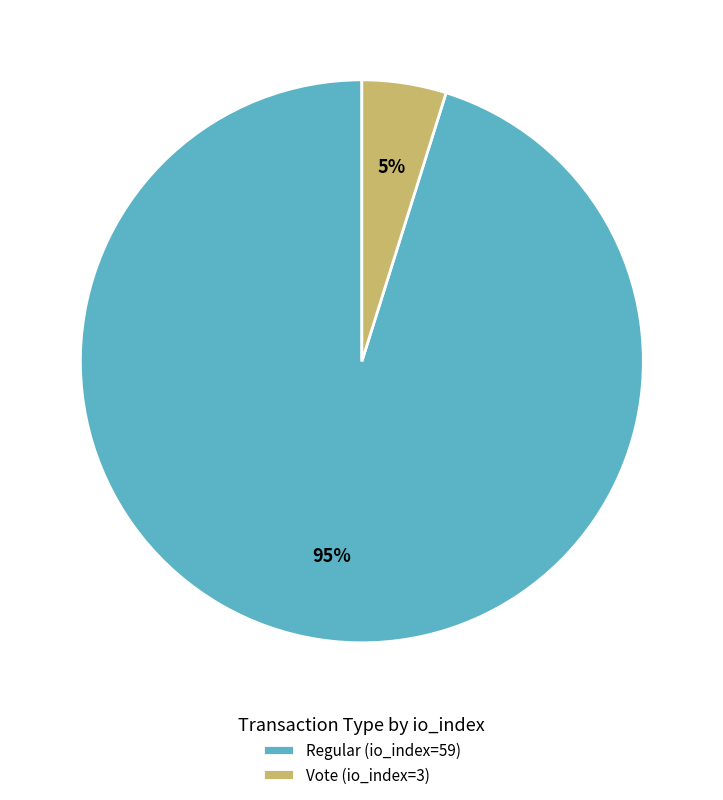

Is there a majority slice in this chart?

Yes